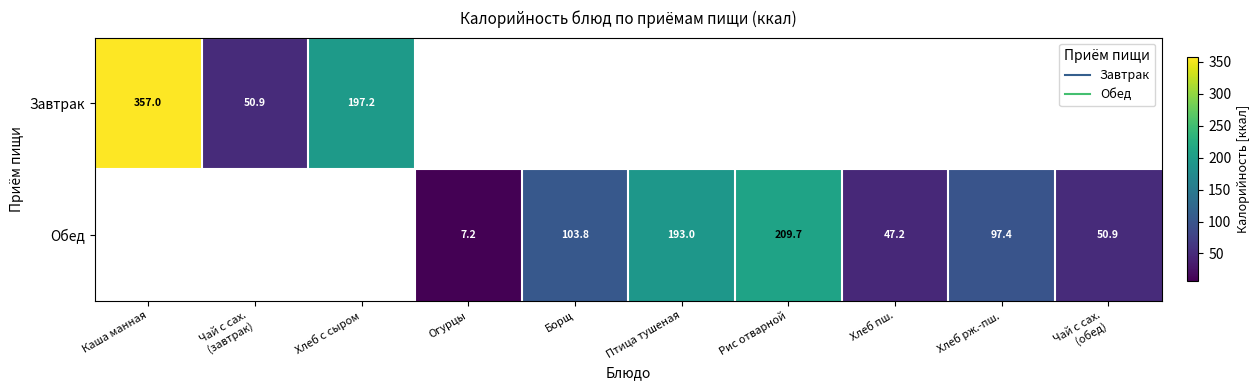

What is the maximum value for Обед?

209.7